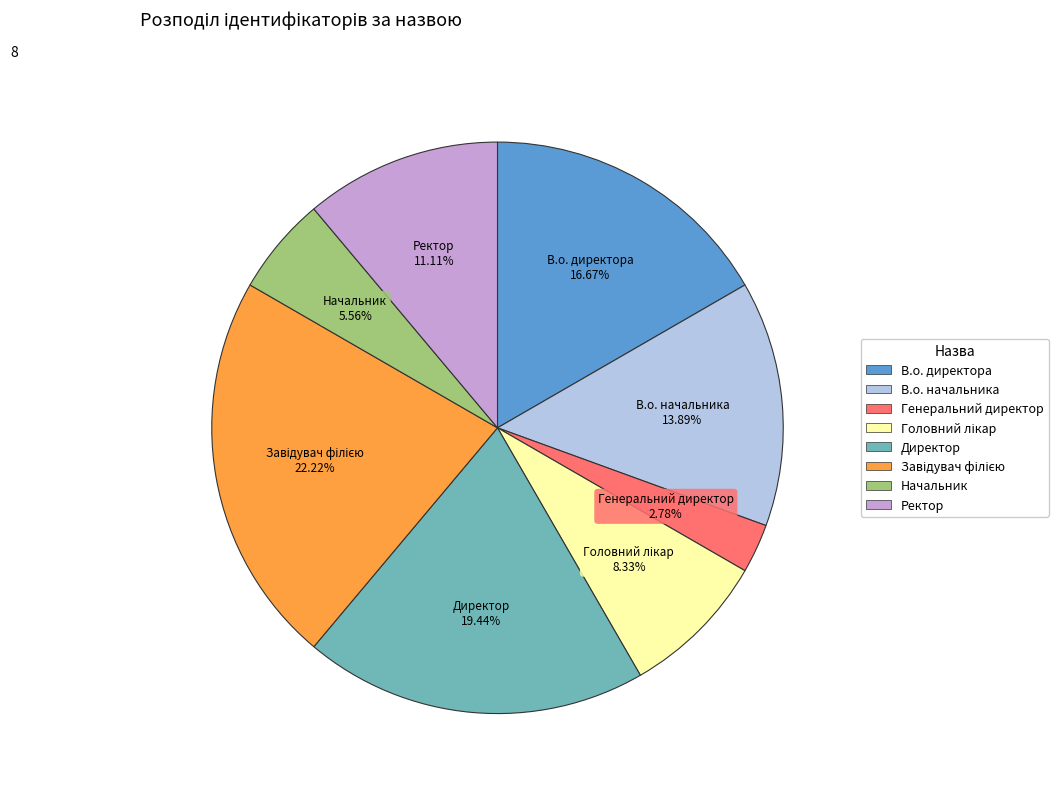

Combined, do В.о. директора and В.о. начальника account for over 50%?

No